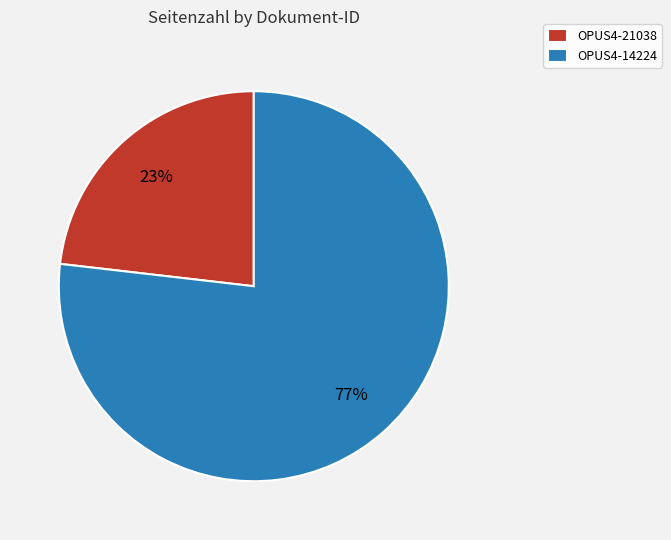

Do OPUS4-21038 and OPUS4-14224 together represent more than half of the pie?

Yes